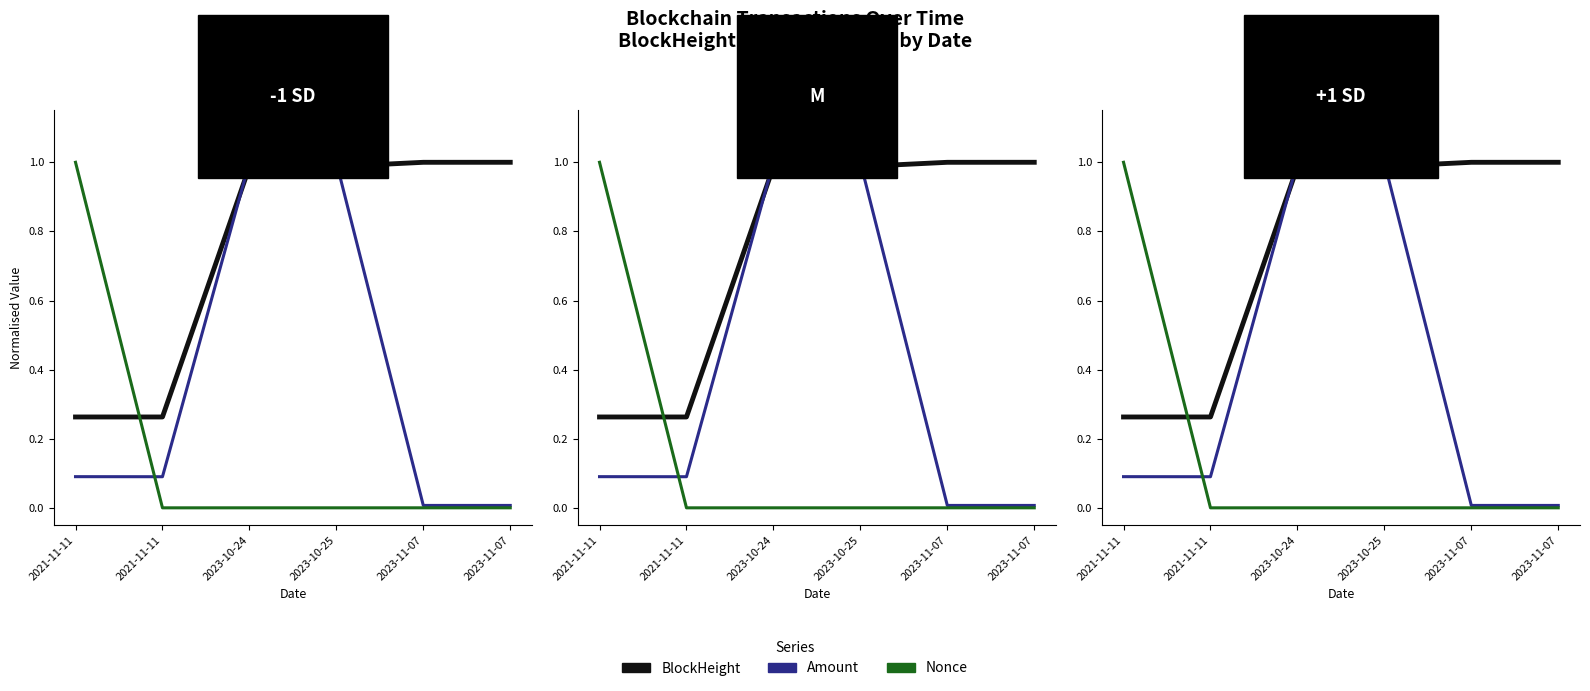

True or false: BlockHeight has more than 1 interior local peaks.

False